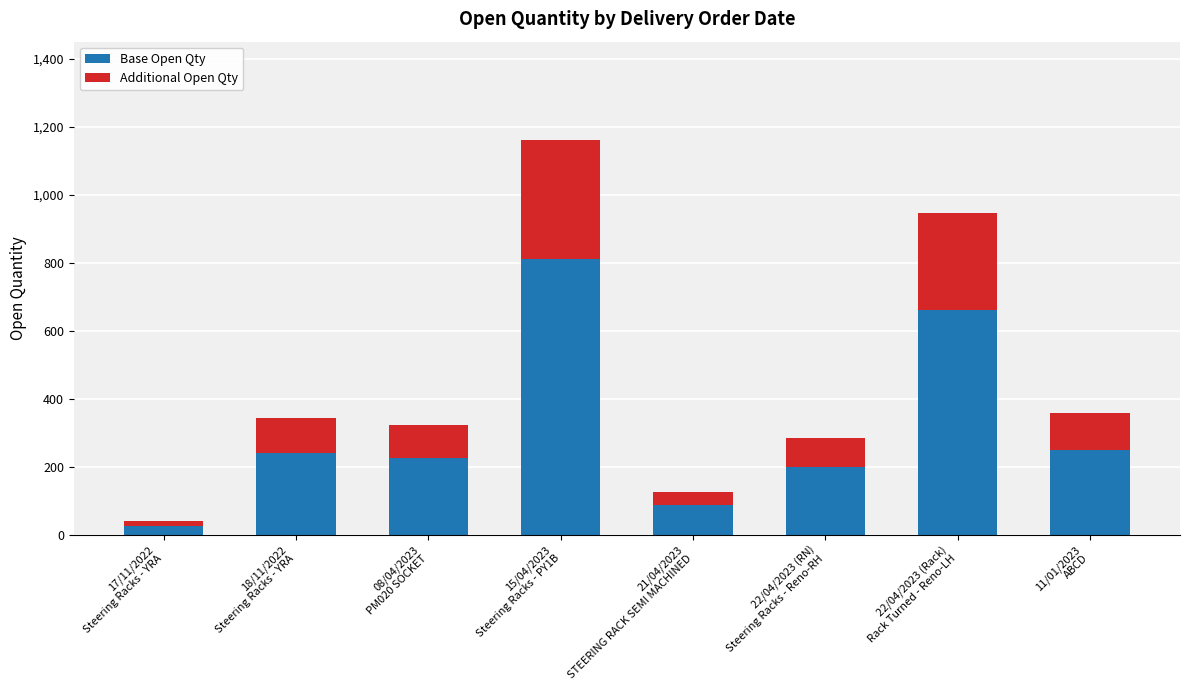

What is the average value of the Base Open Qty series?

313